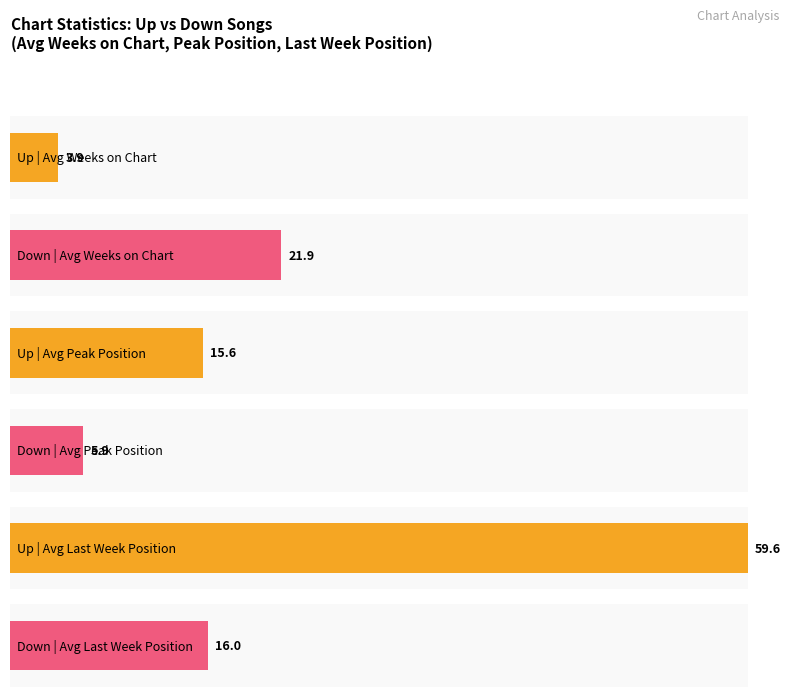

What is the label of the 1st bar from the right?

up